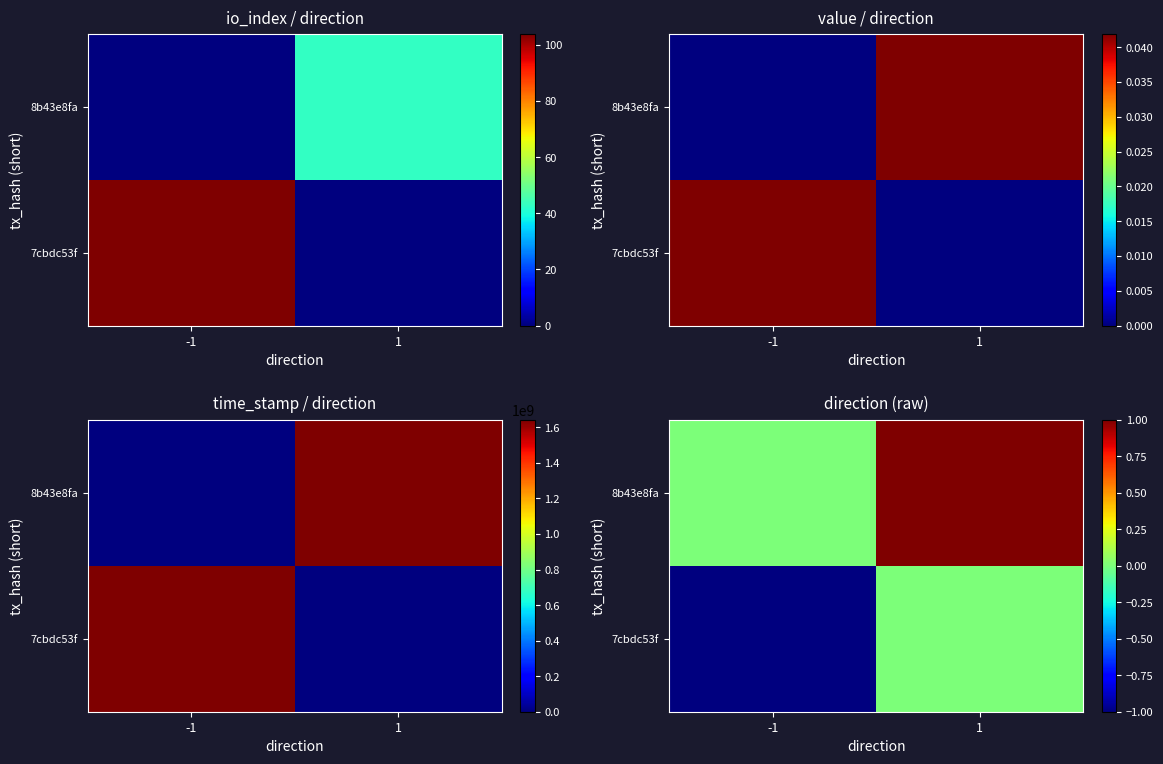

What is the greatest value displayed?

1